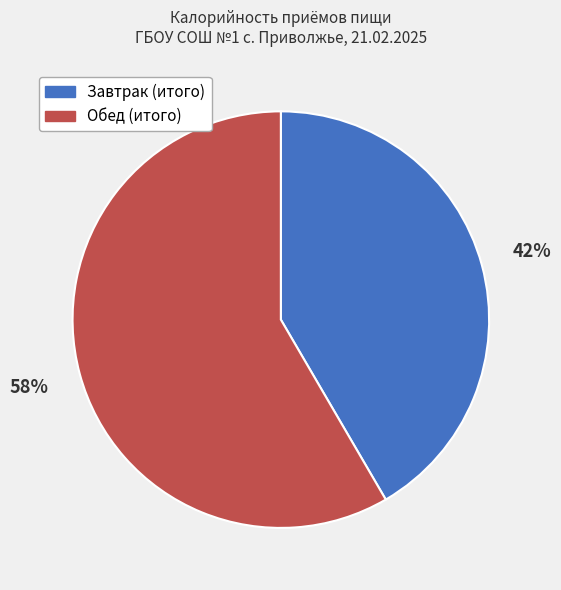

What is the majority slice?

Обед (итого)